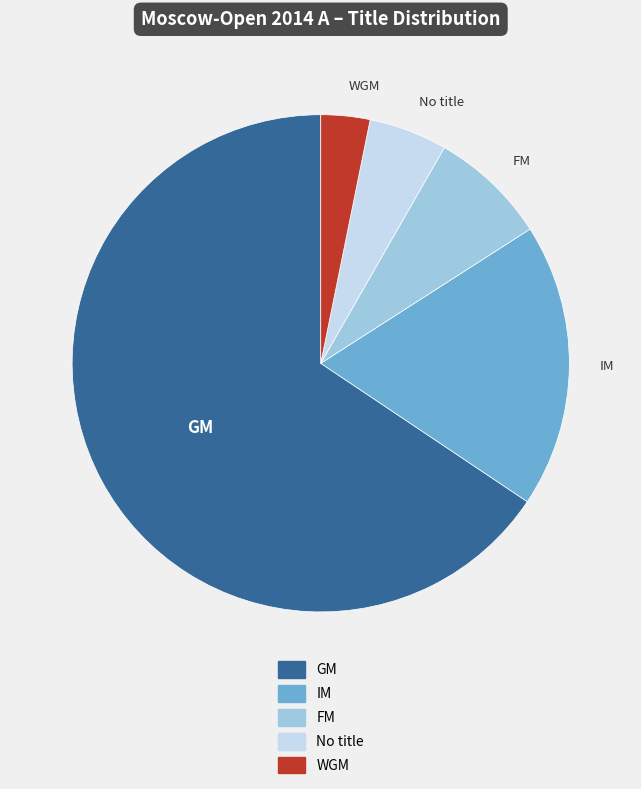

Rank the categories by value from highest to lowest.

GM, IM, FM, No title, WGM